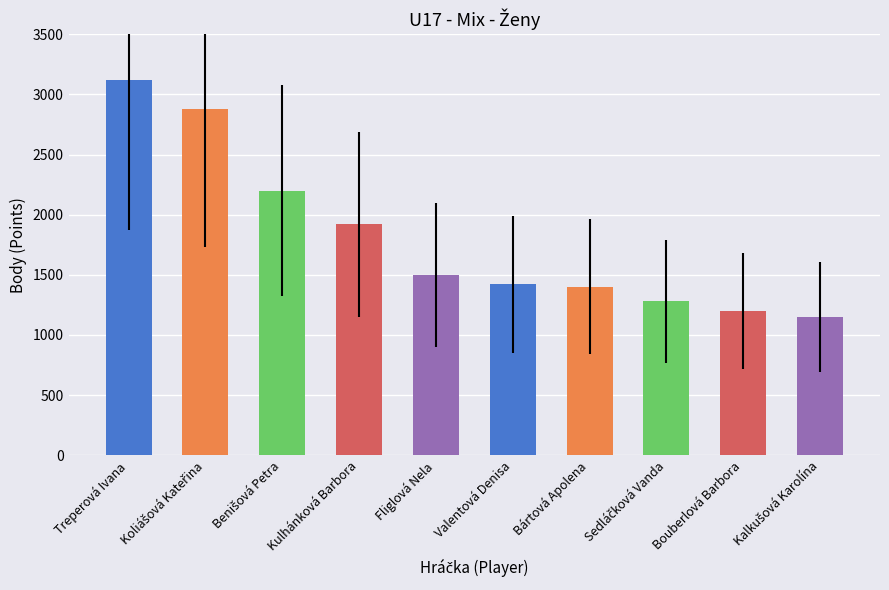

Approximately how many times larger is the value at Kulhánková Barbora compared to Bouberlová Barbora?

1.6